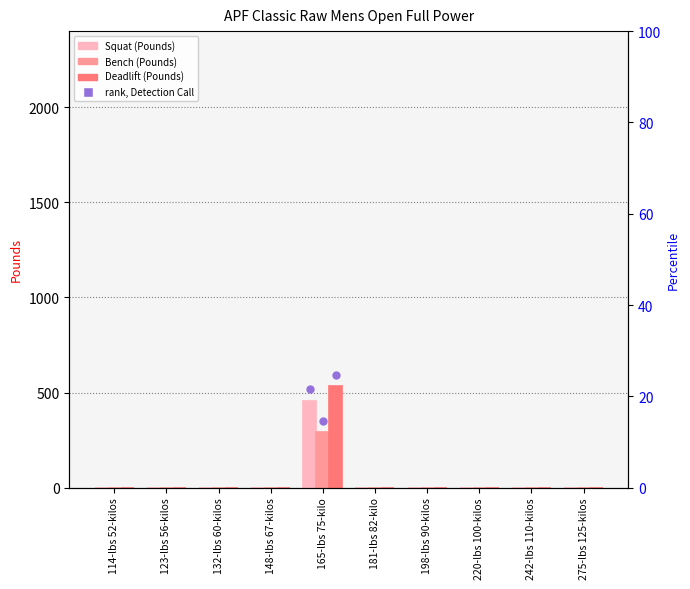

Is the value of Bench at 198-lbs 90-kilos greater than the value of Squat at 198-lbs 90-kilos?

No